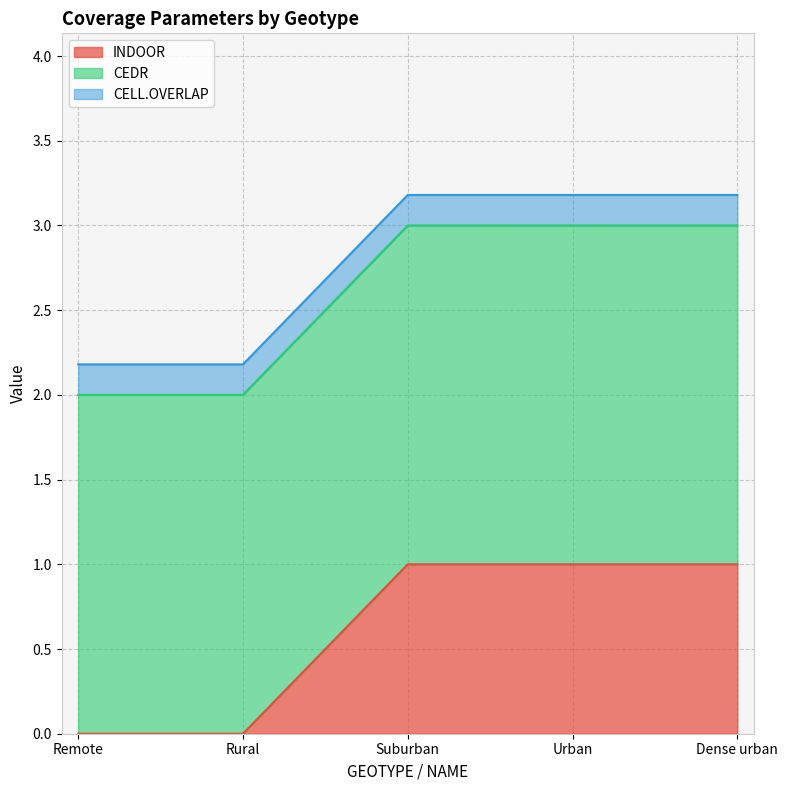

True or false: INDOOR has more than 2 points higher than both neighbors.

False